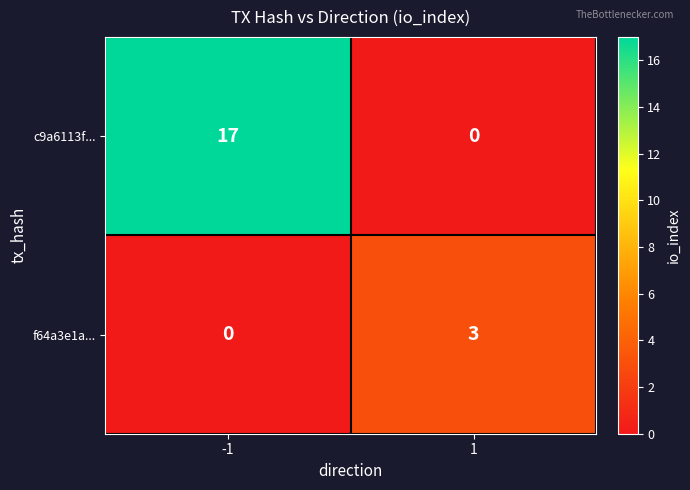

Reading left to right, what are all the values shown in this chart?

c9a6113f...: -1=17	1=0
f64a3e1a...: -1=0	1=3